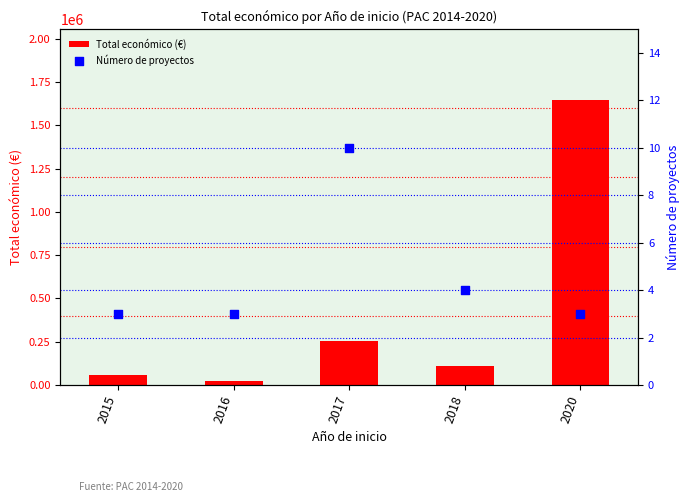

Which series contains the lowest Y value?

Número de proyectos